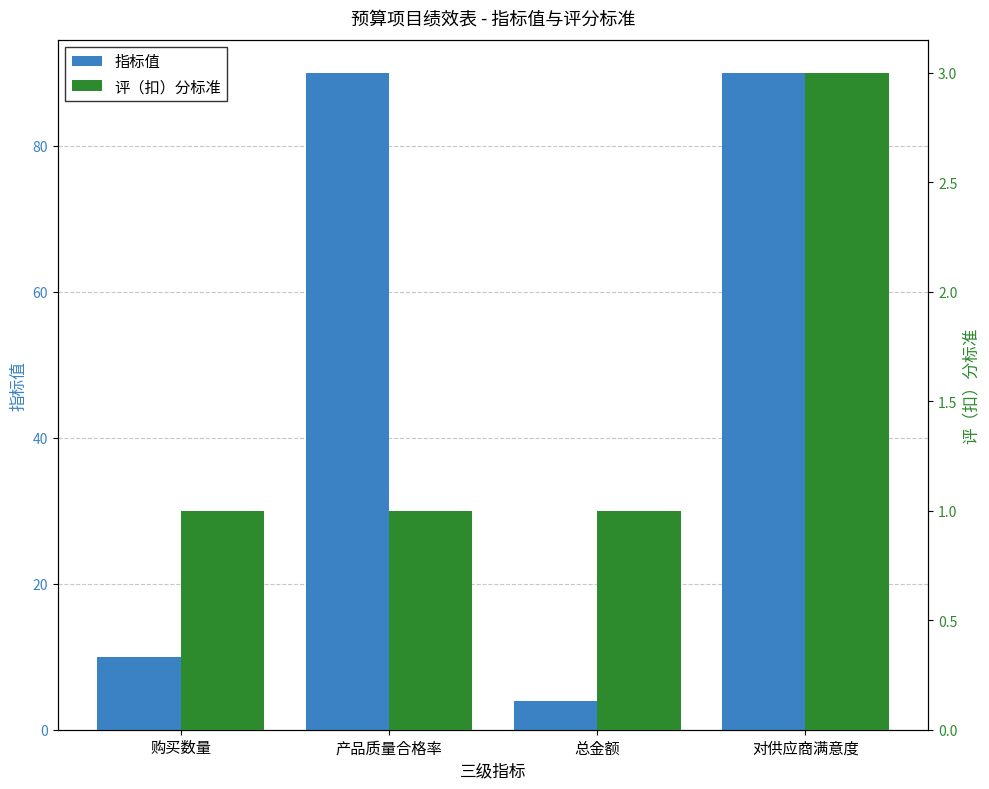

Which category has the lowest value across all series?

购买数量